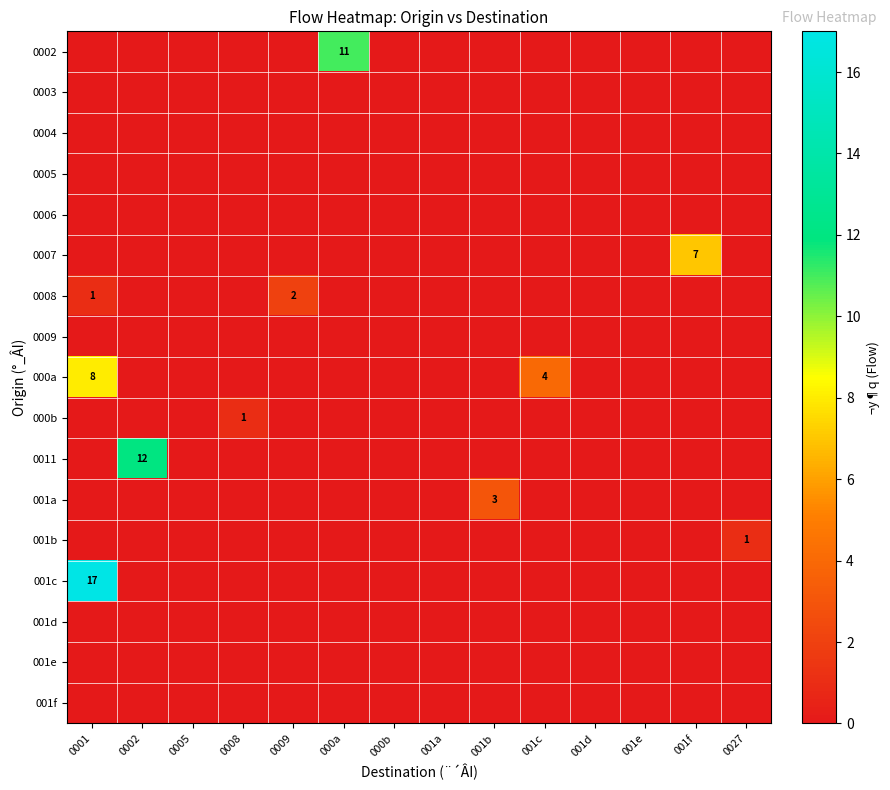

What is the sum of all row_12 values?

1